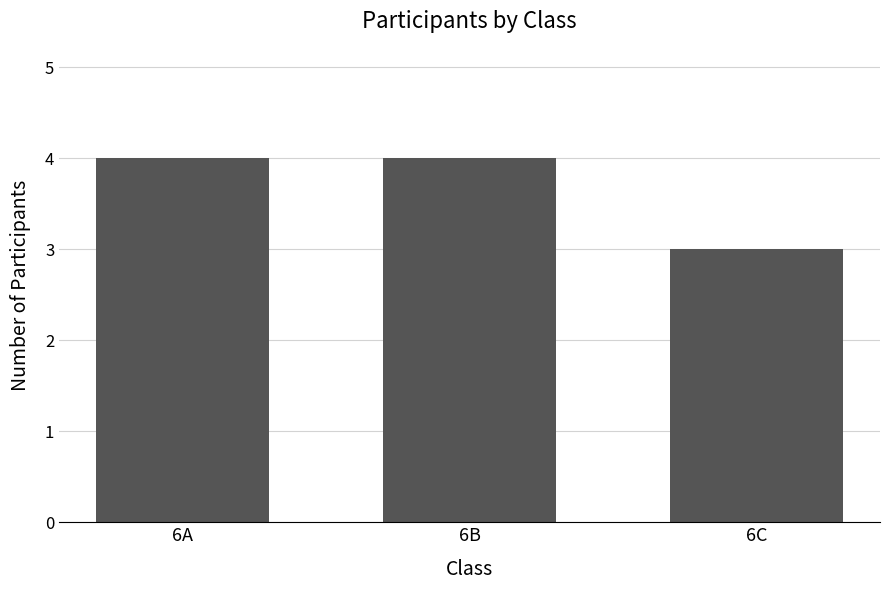

Approximately how many times larger is the value at 6A compared to 6B?

1.0